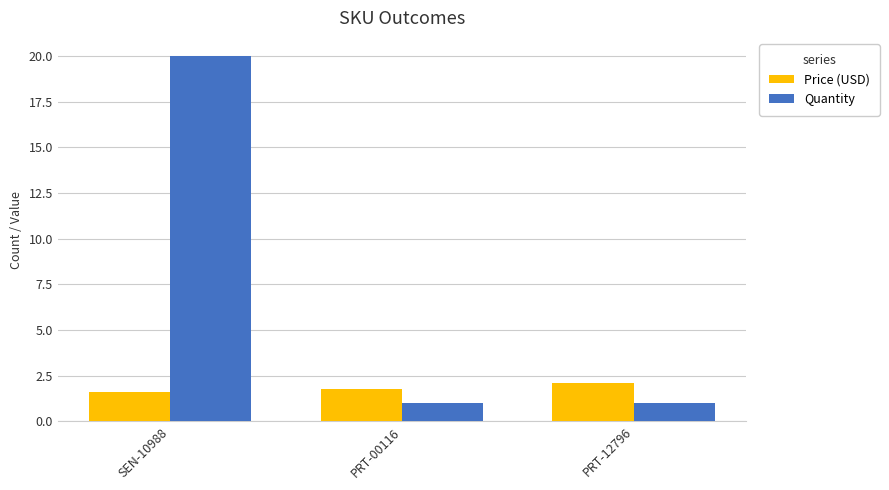

What position from the left is SEN-10988?

1